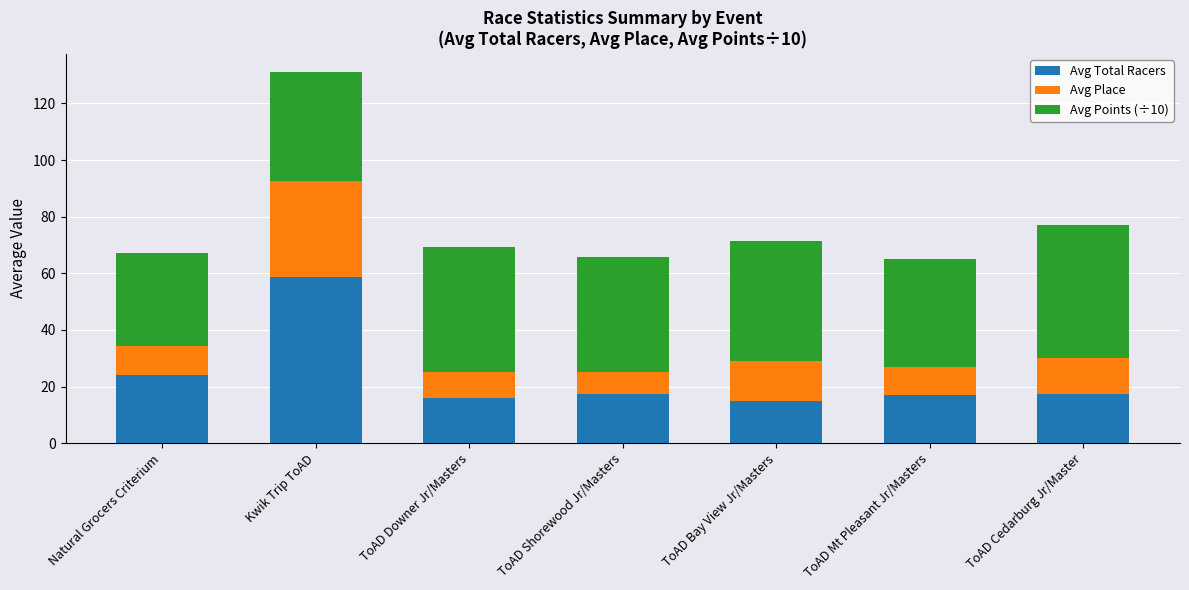

How many data points does each series have?

7